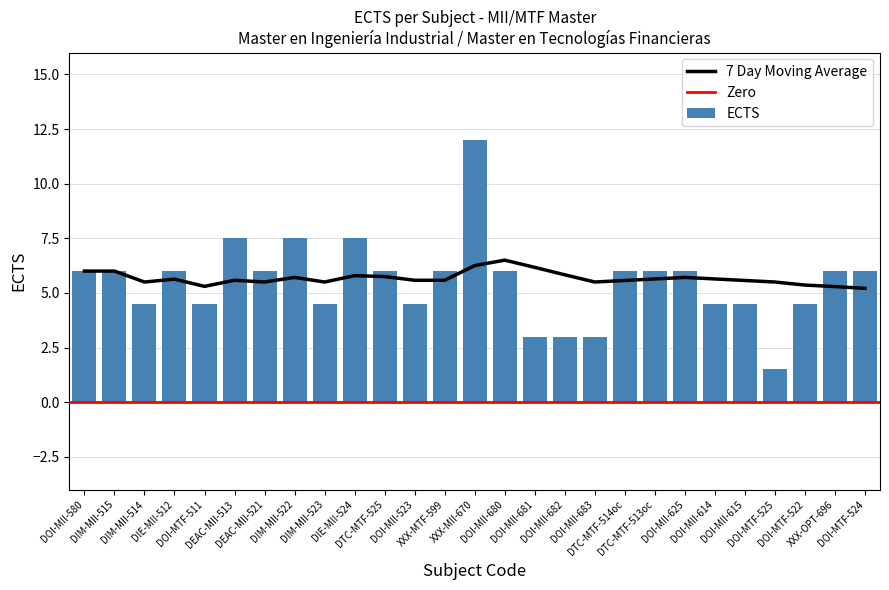

How many data points in ECTS are less than 6?

11